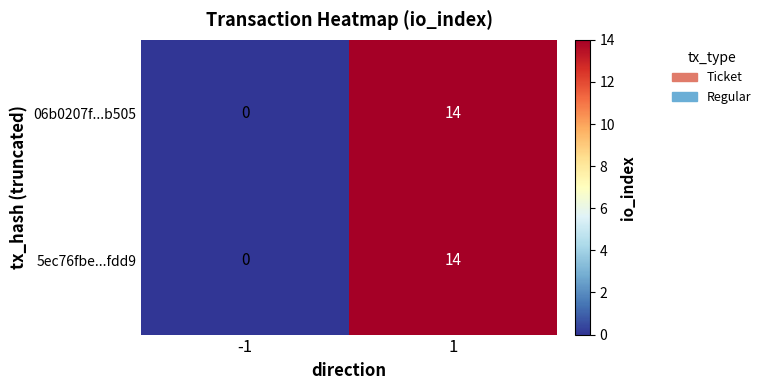

What is the maximum value for 06b0207f...b505?

14